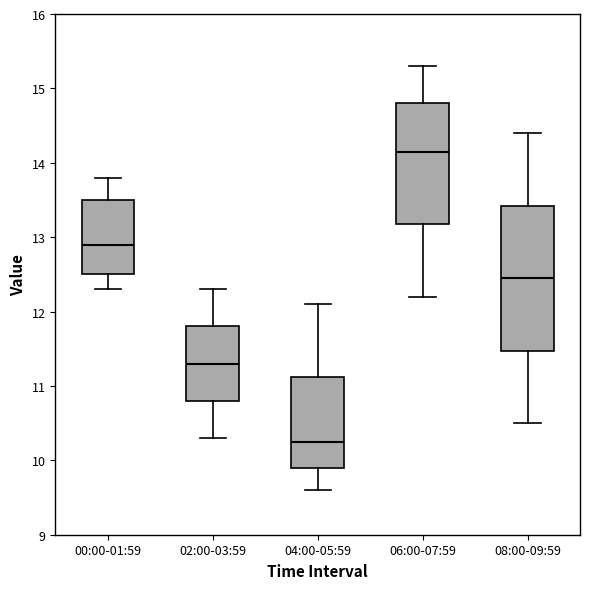

Which box has the lowest median line?

04:00-05:59